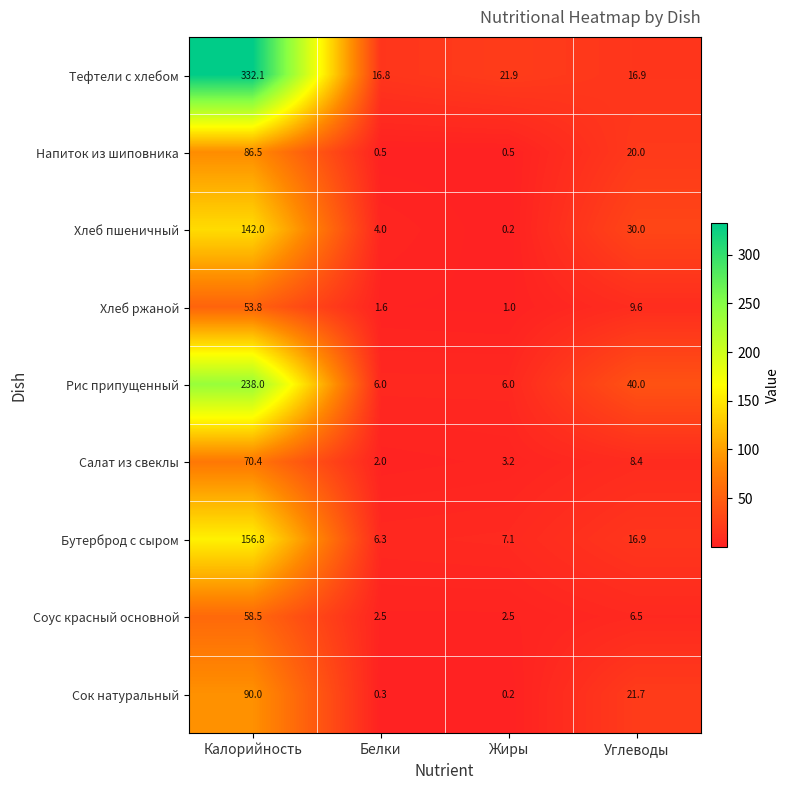

How many series are shown in this chart?

9